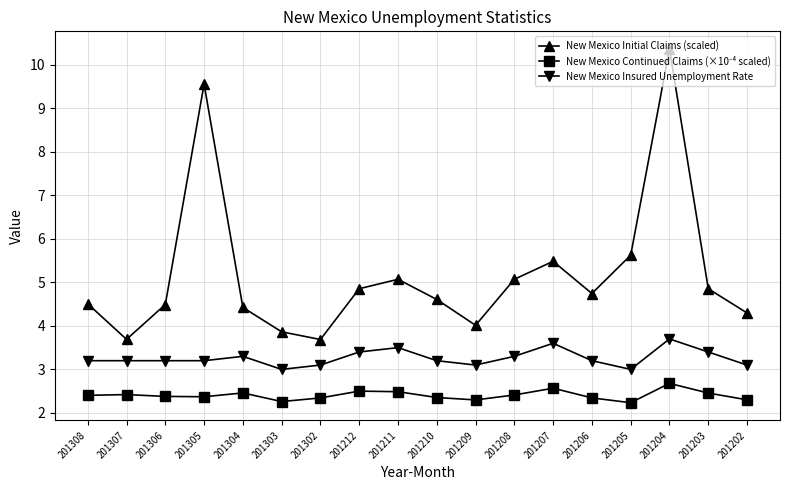

True or false: New Mexico Initial Claims (scaled) and New Mexico Insured Unemployment Rate cross at least once.

False